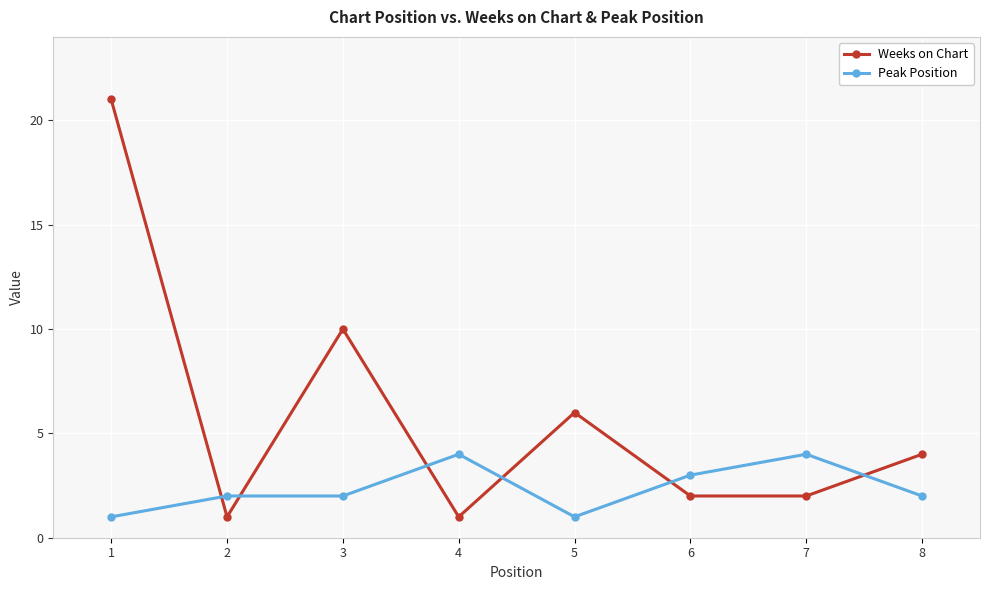

Between 3 and 7, which series saw the biggest shift?

Weeks on Chart